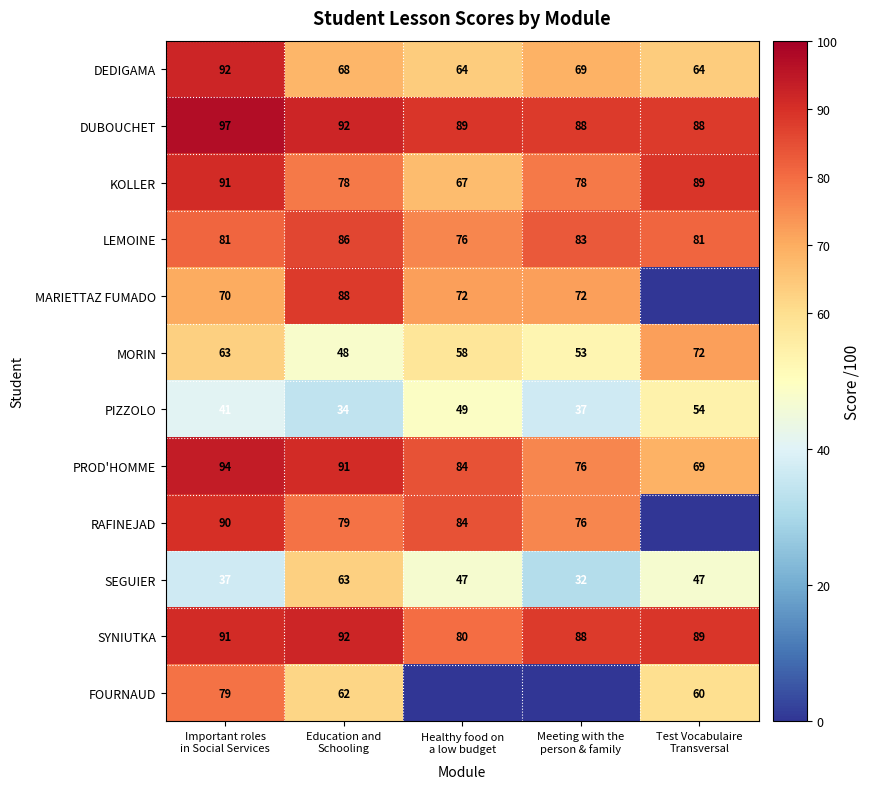

What is the average value of the DUBOUCHET series?

91